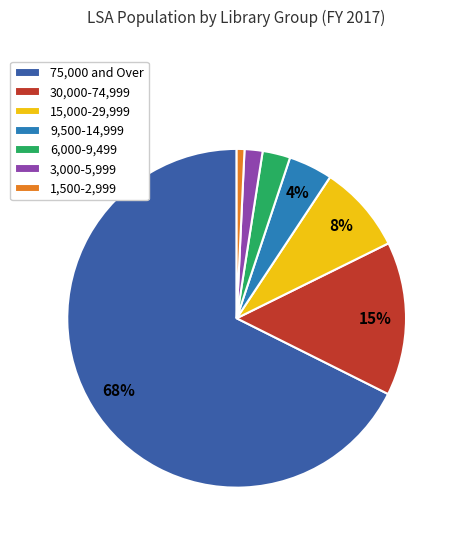

Rank the categories by value from highest to lowest.

75,000 and Over, 30,000-74,999, 15,000-29,999, 9,500-14,999, 6,000-9,499, 3,000-5,999, 1,500-2,999